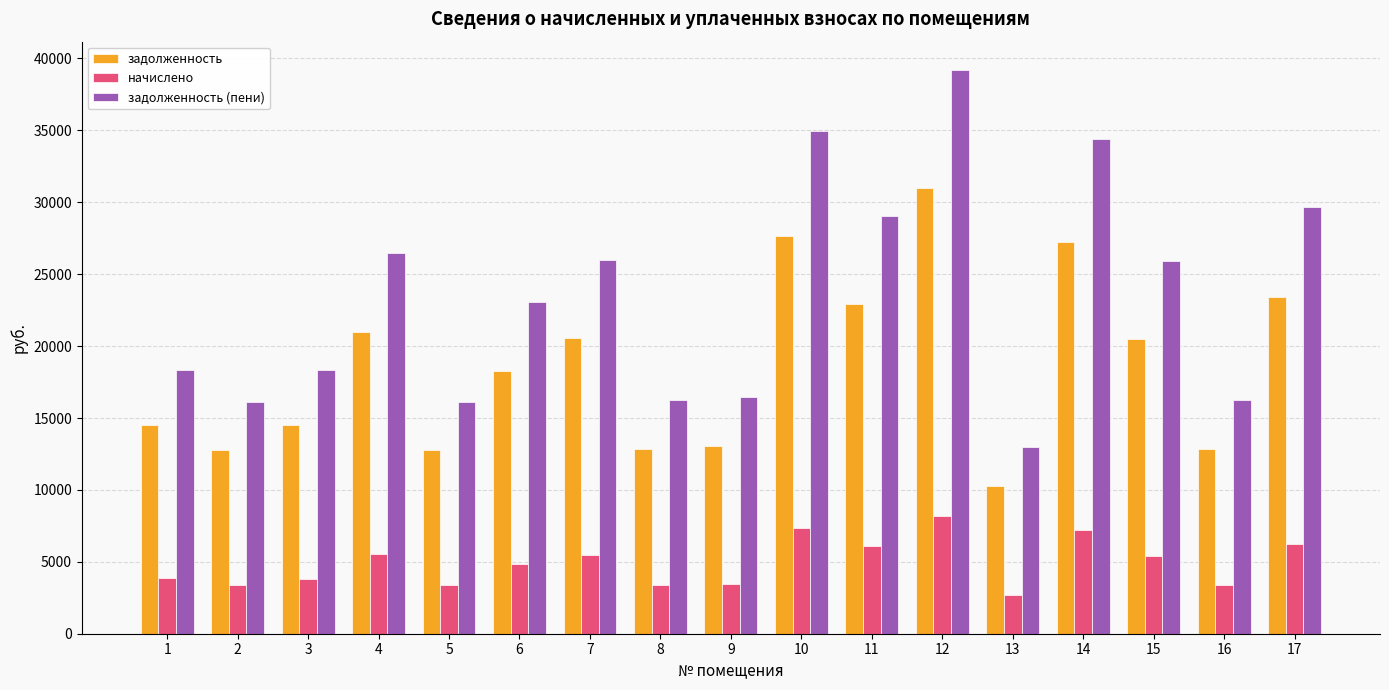

The value of начислено at 3 is 3837.5. True or false?

True